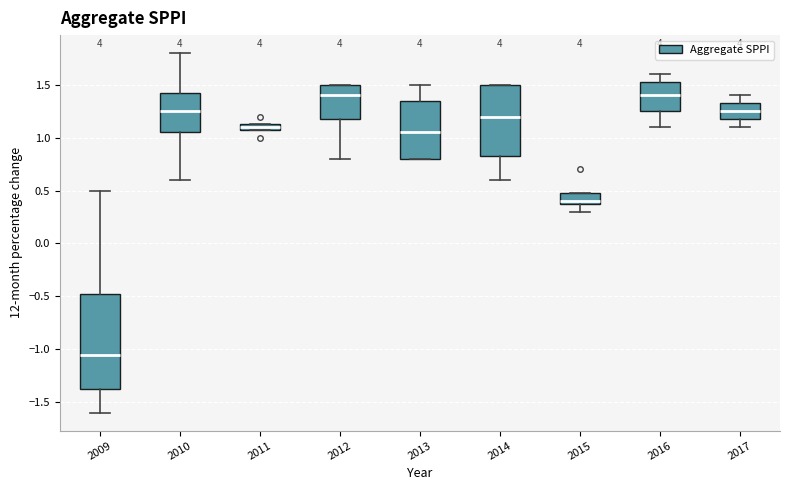

Where is the upper edge of the box at x = 2017 on the y-axis? The values are not printed on the chart, so give them approximately, as read against the axis.

1.35